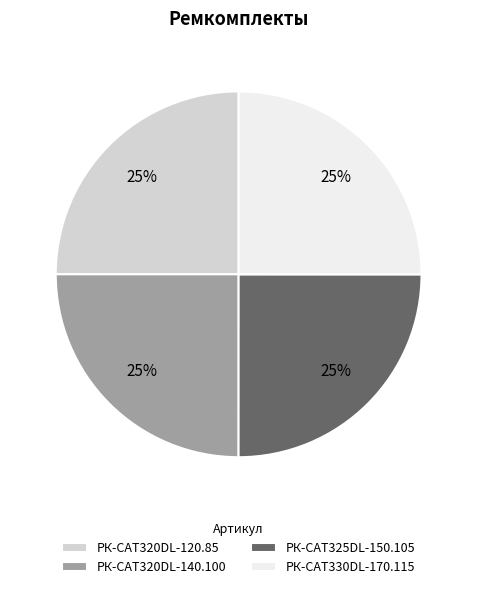

How many segments does this pie chart have?

4